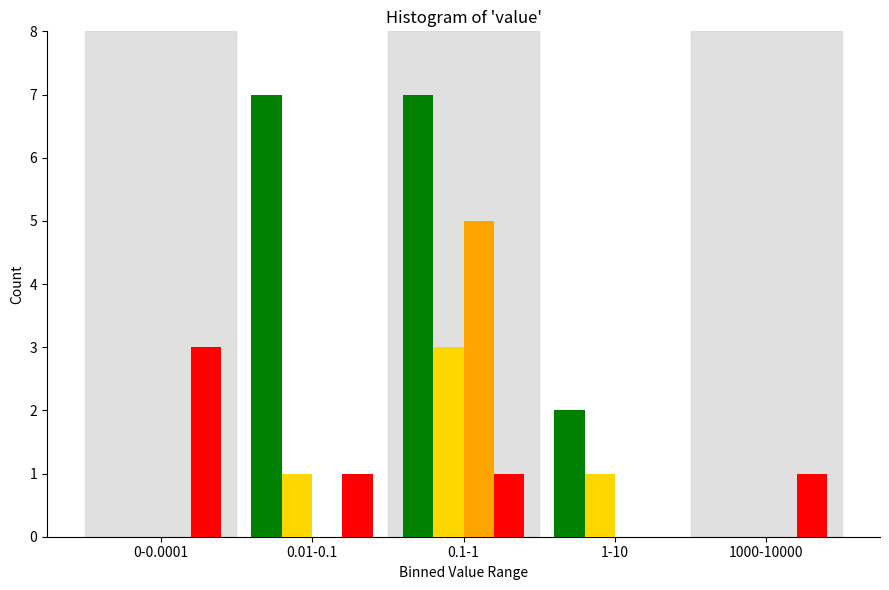

What is the total value across all series at 0.1-1?

16